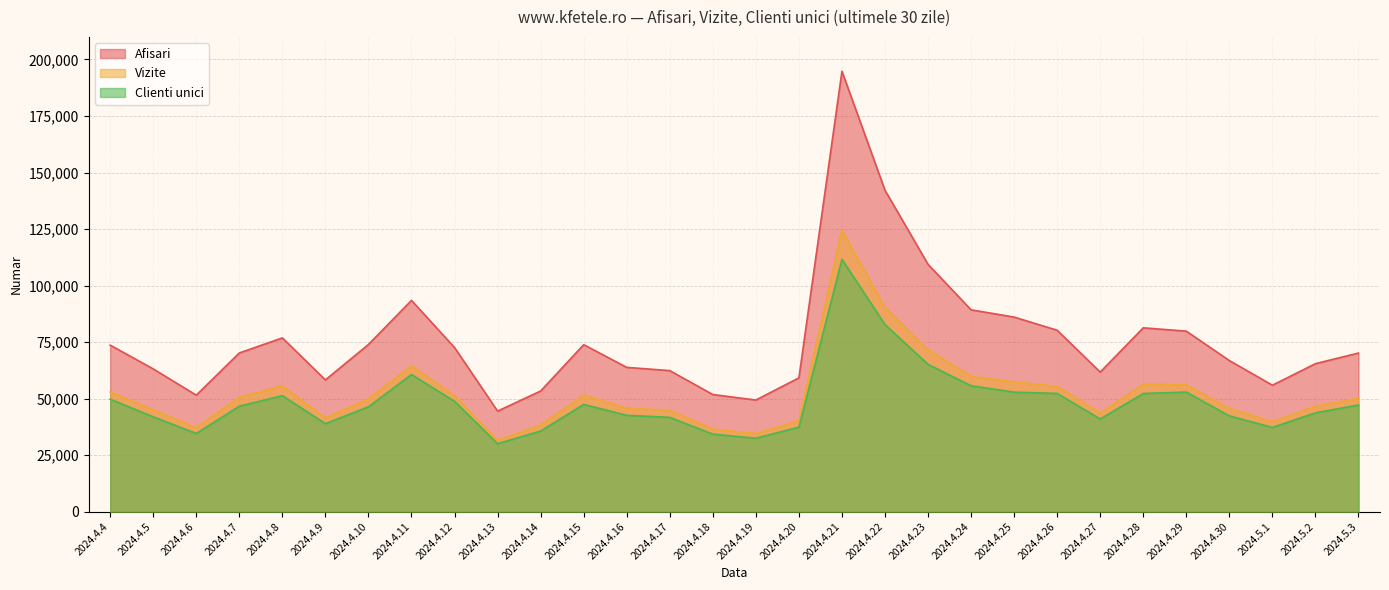

What is the difference between the Clienti unici values at 2024.4.19 and 2024.4.20?

4896